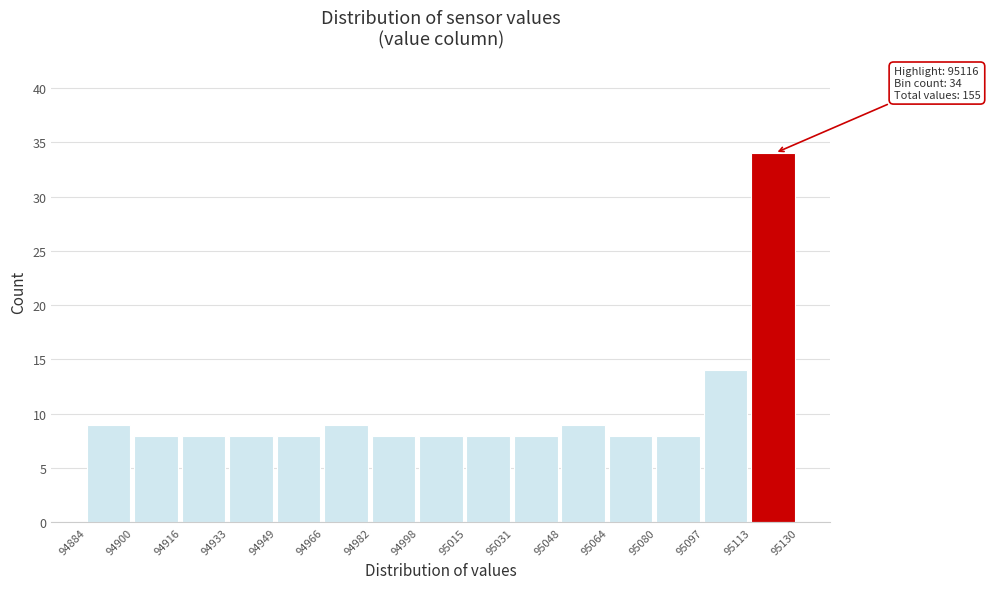

Which range on the x-axis has the tallest bar?

95113 to 95130